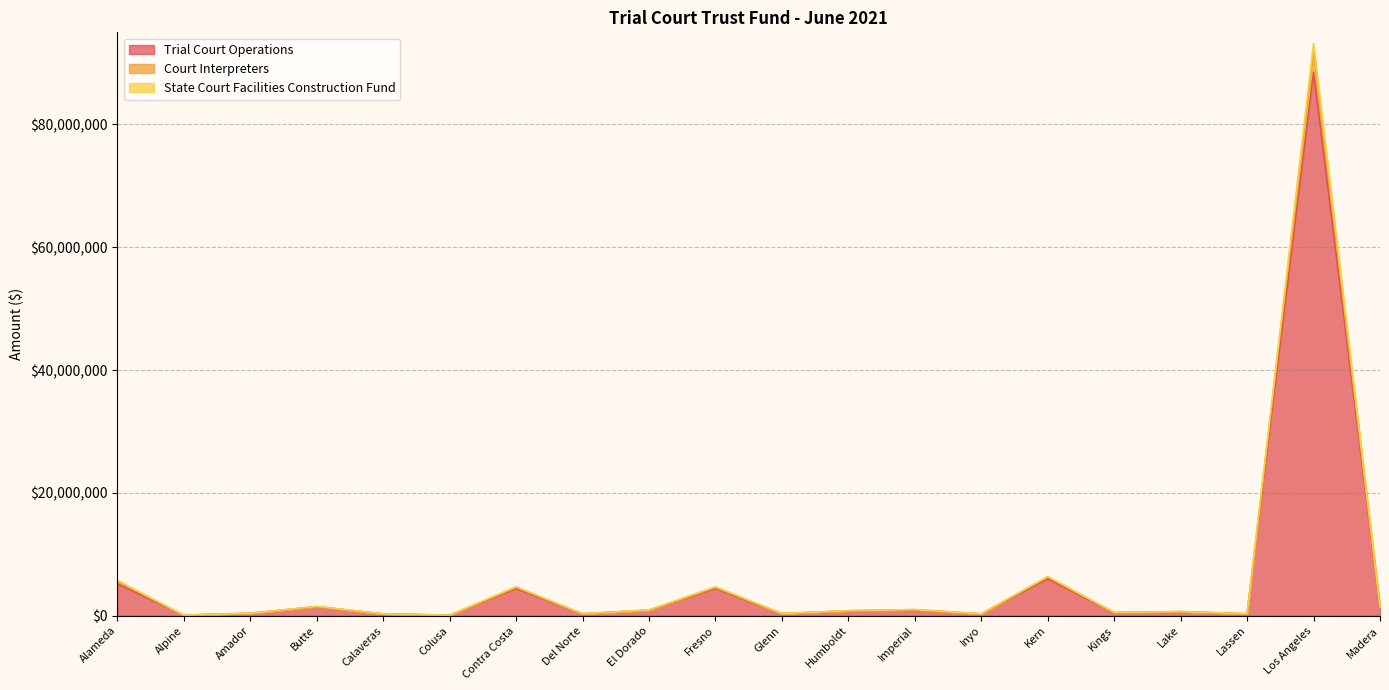

At which category is the sum across all series the highest?

Los Angeles